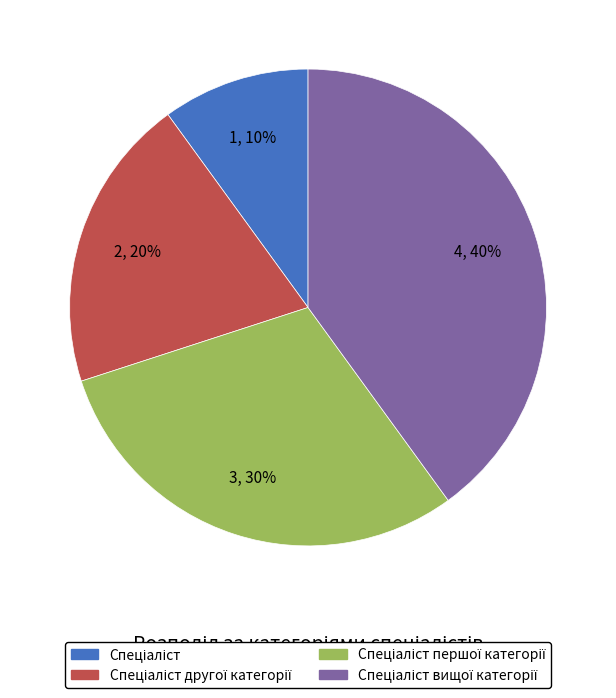

To the nearest percent, what is the average slice percentage?

25%